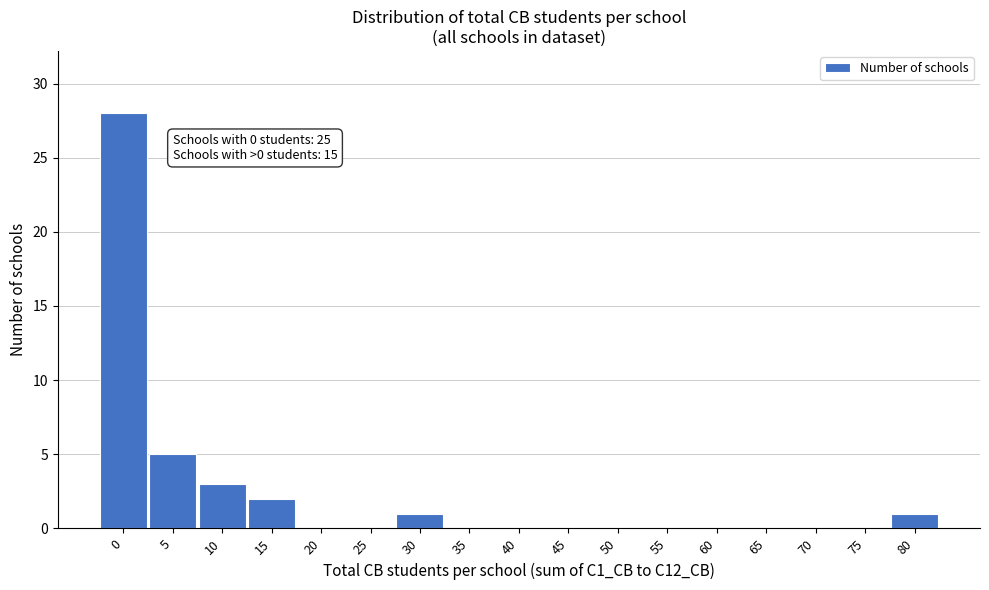

Reading left to right, transcribe all the data shown in this chart.

0=28	5=5	10=3	15=2	20=0	25=0	30=1	35=0	40=0	45=0	50=0	55=0	60=0	65=0	70=0	75=0	80=1